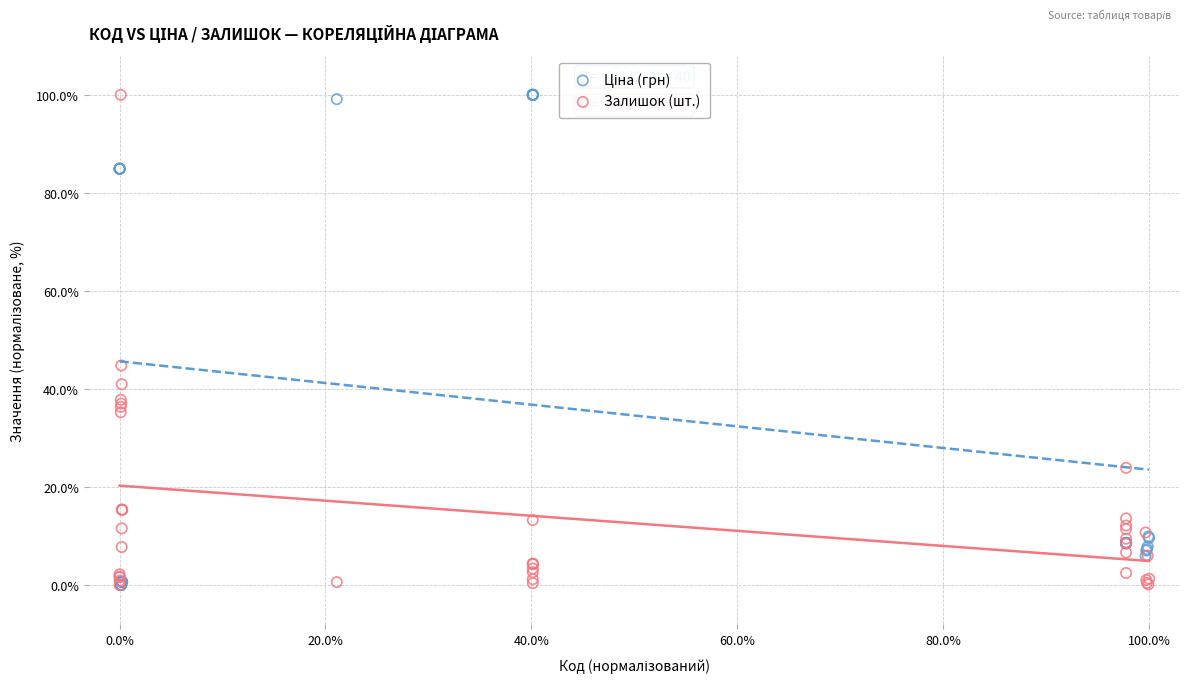

Across all series, what Y value is closest to 50?

44.8